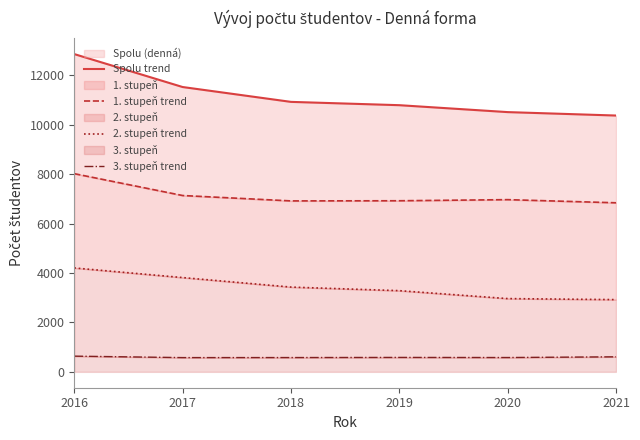

Where does the 2. stupeň trend series first go above 3430?

2016